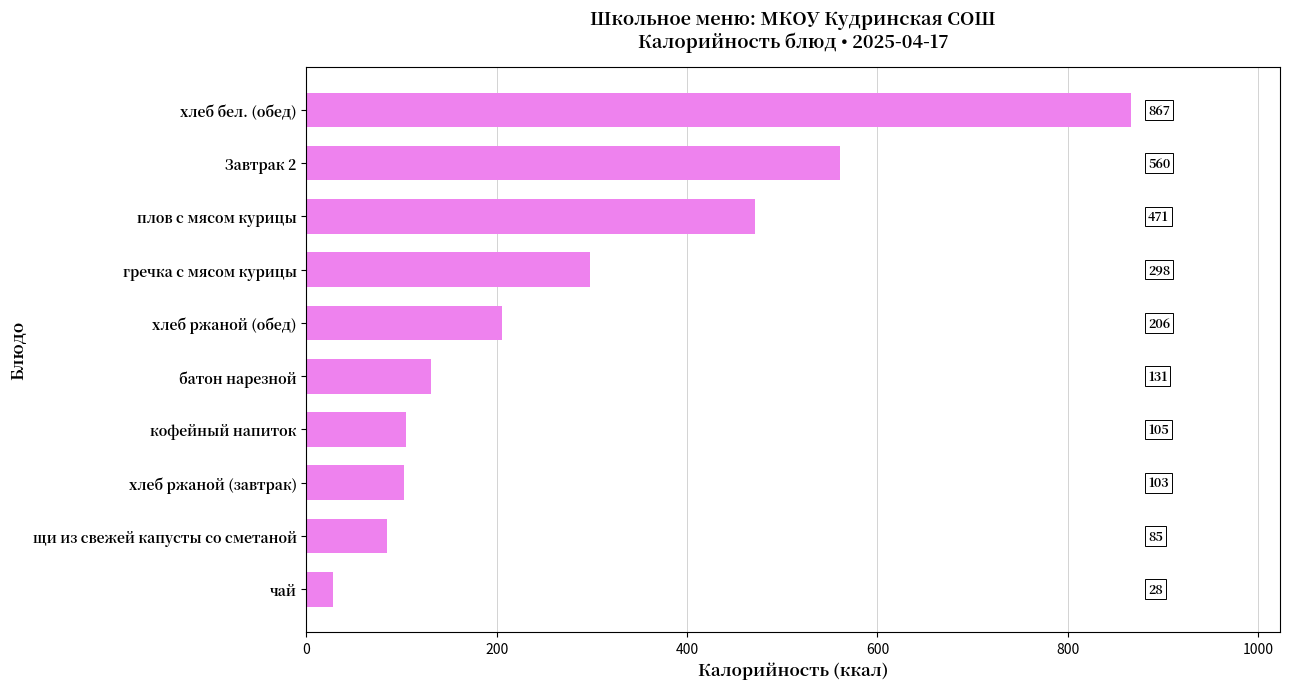

What is the average value?

285.5